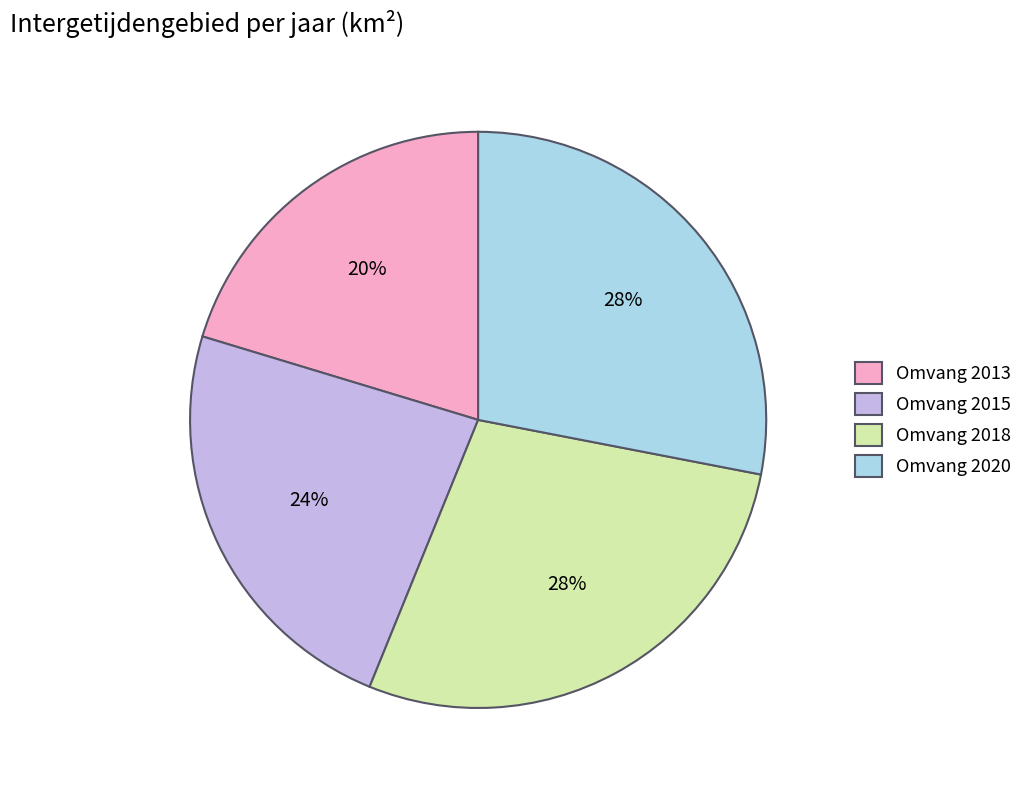

Do Omvang 2015 and Omvang 2020 together represent more than half of the pie?

Yes